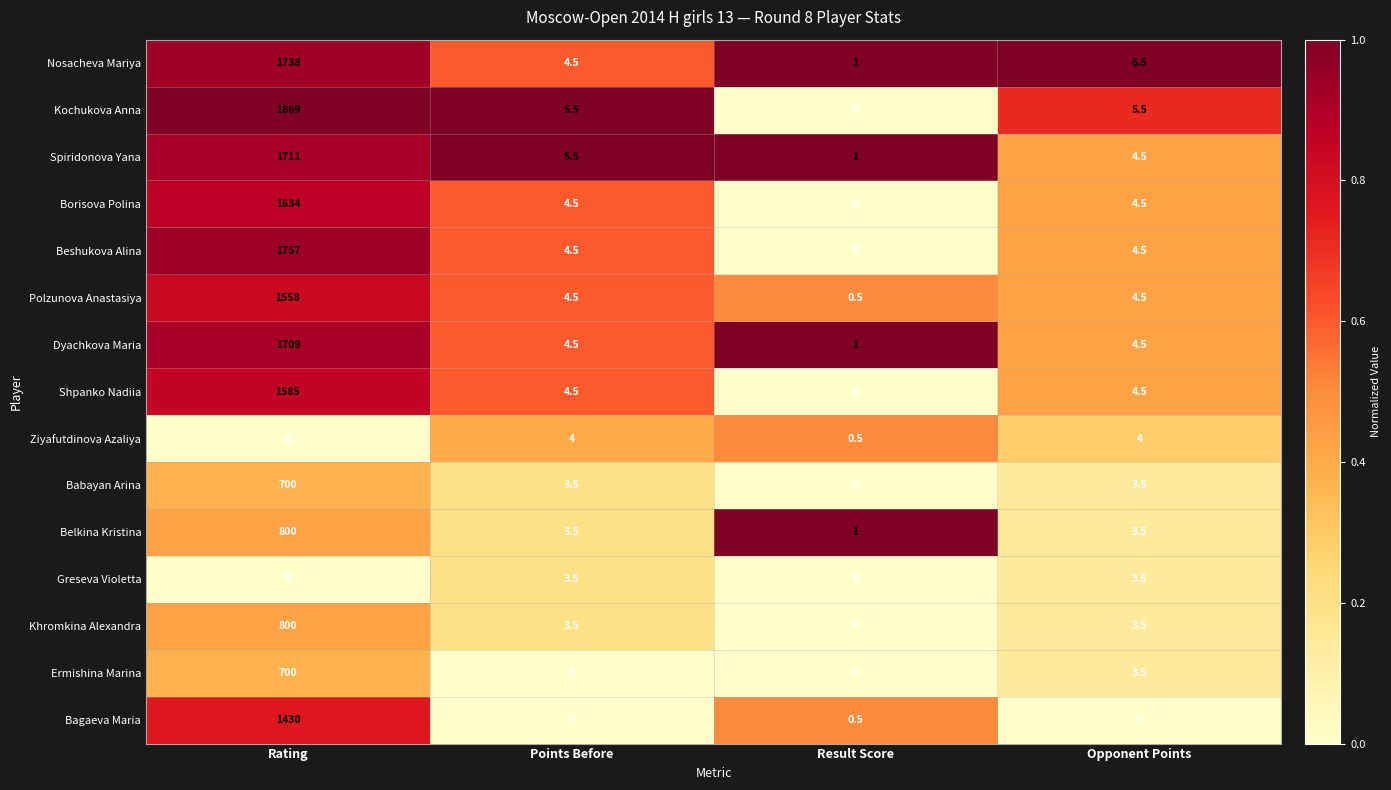

True or false: Borisova Polina has a value of 6.7 at Points Before.

False